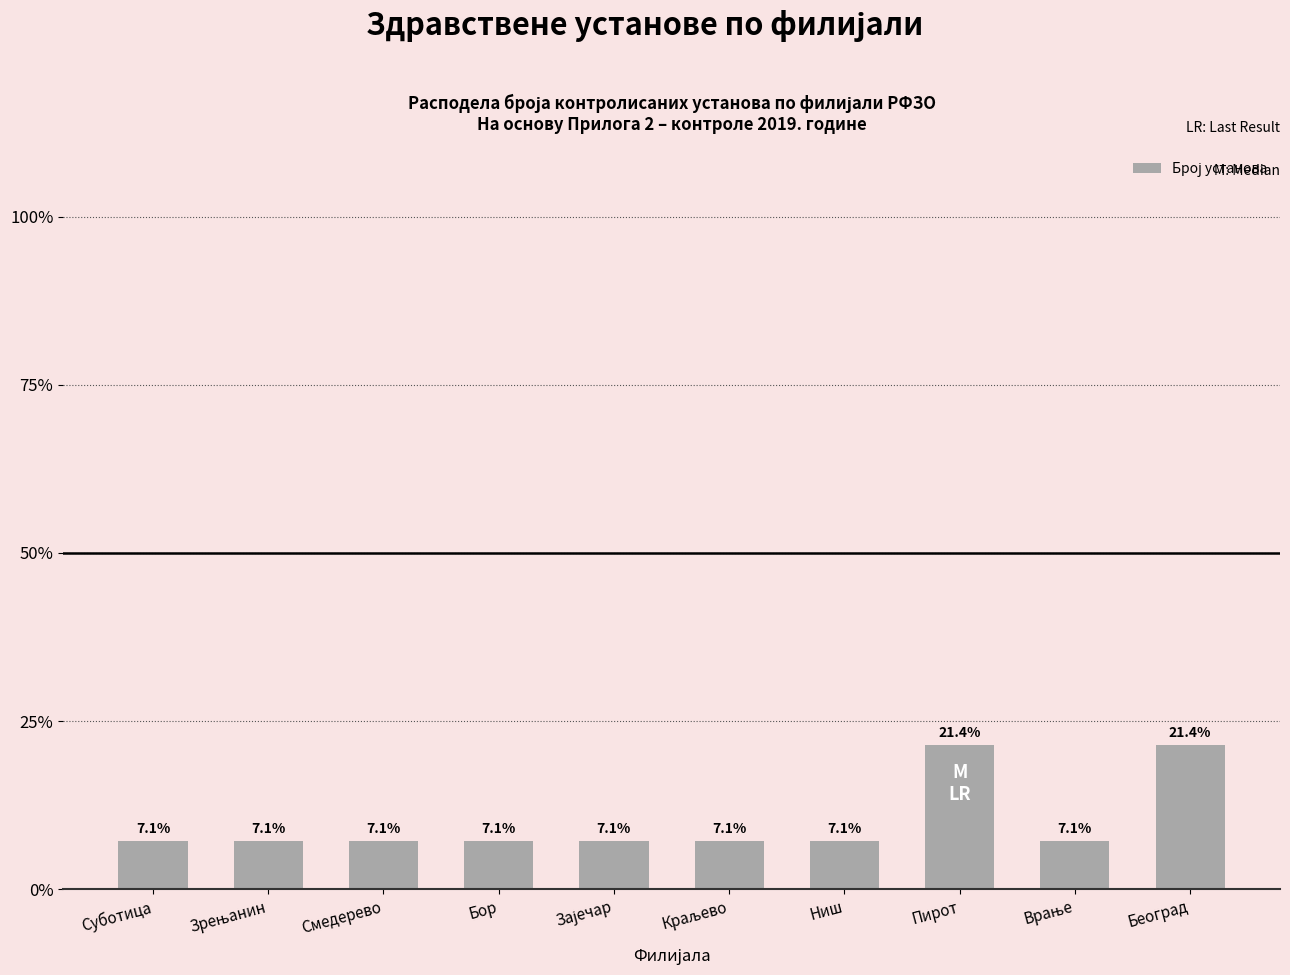

What is the change in value from Бор to Београд?

+14.3